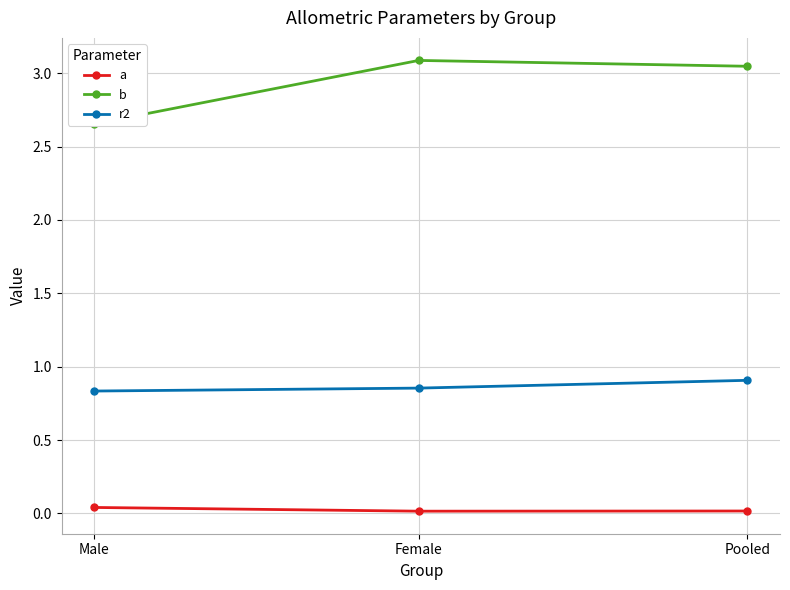

Which label corresponds to the largest value in the chart?

Female